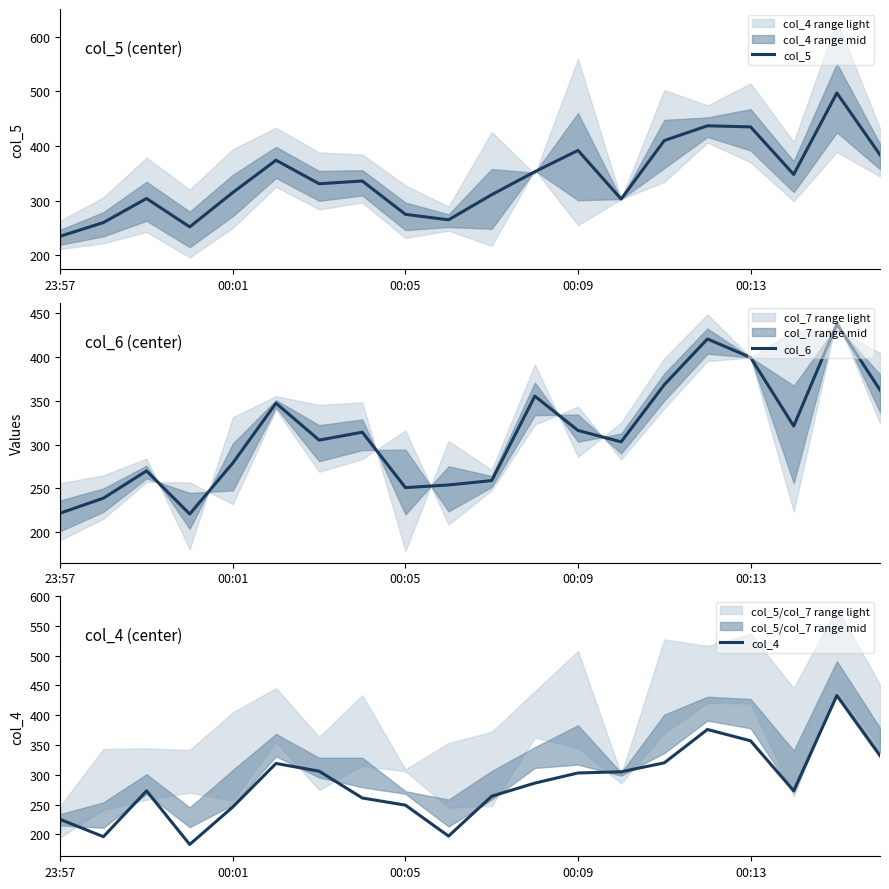

What is the difference between the second highest and second lowest values in the col_4 series?

180